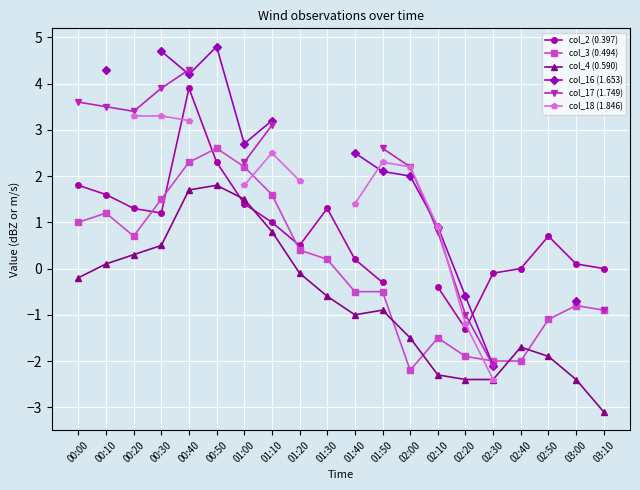

At which label does col_4 (0.590) first exceed 0?

00:10